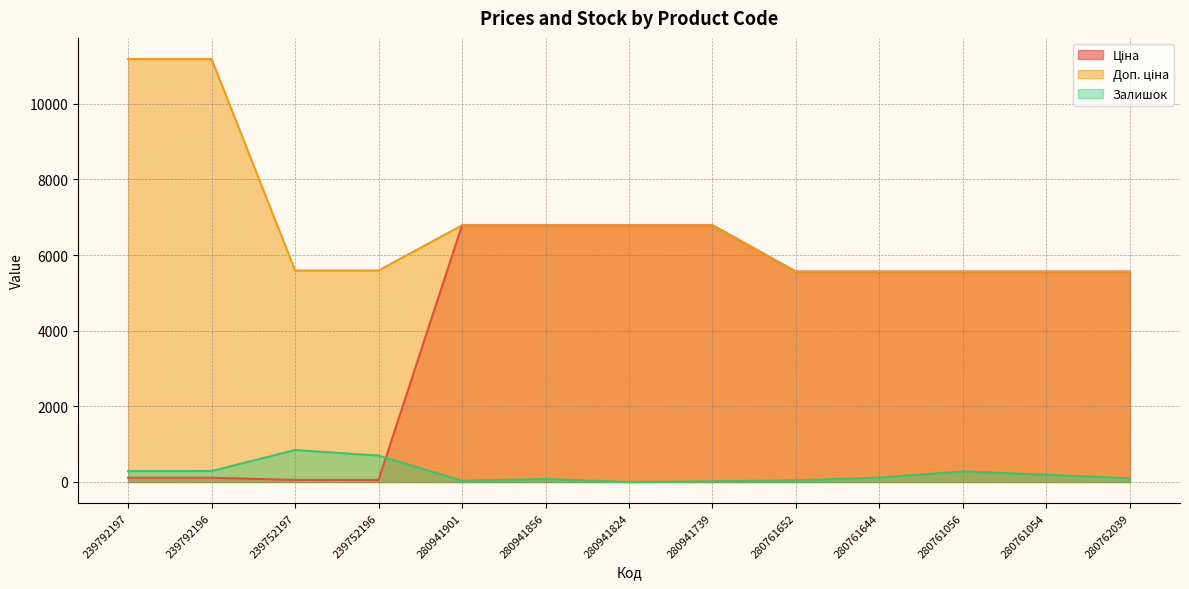

What is the difference between the maximum and minimum values in the Ціна series?

6731.2